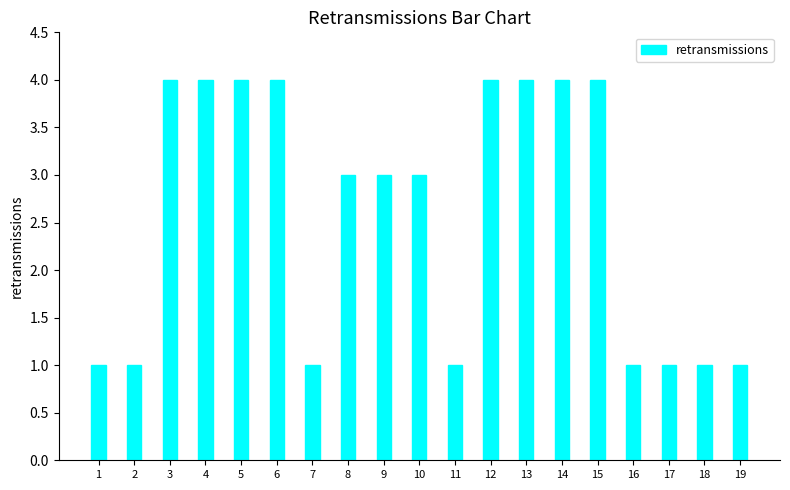

What is the sum of the values at 18 and 5?

5